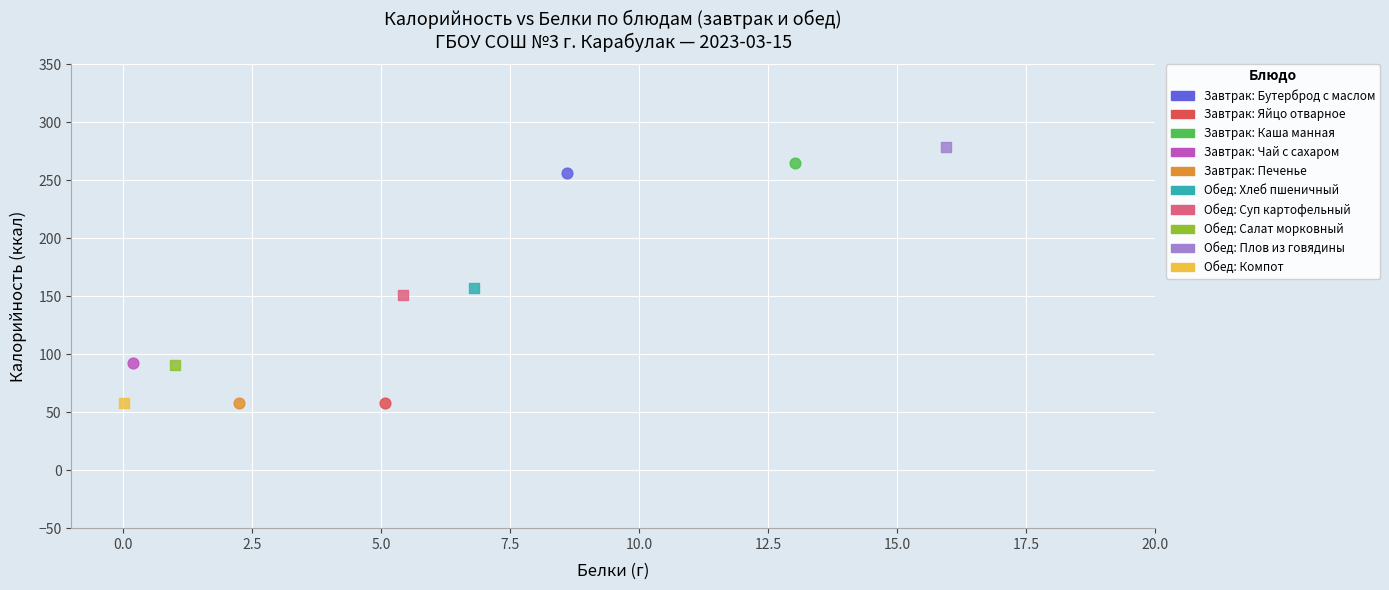

Which series contains the highest Y value?

Обед: Плов из говядины